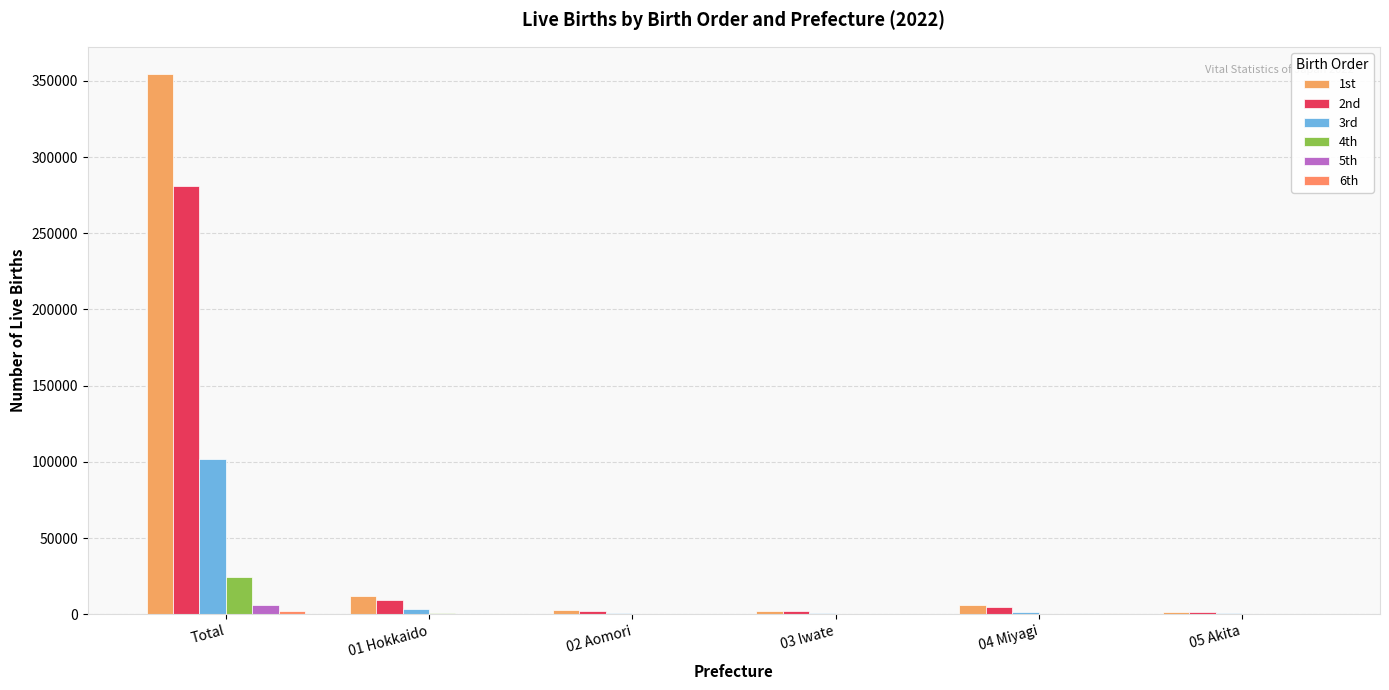

At 01 Hokkaido, list the series in order from smallest to largest.

6th, 5th, 4th, 3rd, 2nd, 1st